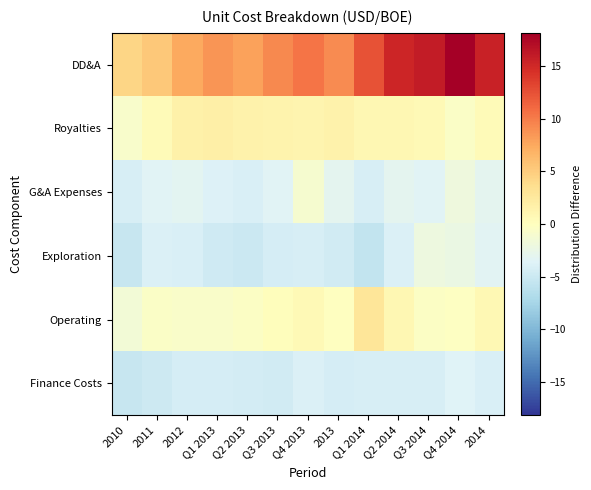

How many categories are shown in the chart?

13